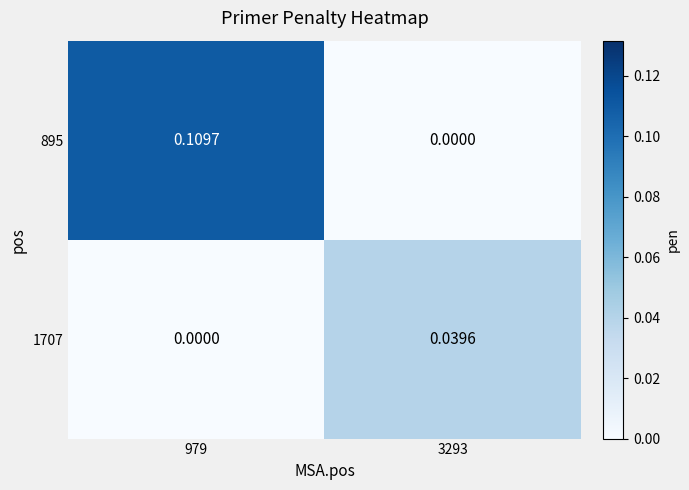

At 3293, list the series in order from largest to smallest.

1707, 895